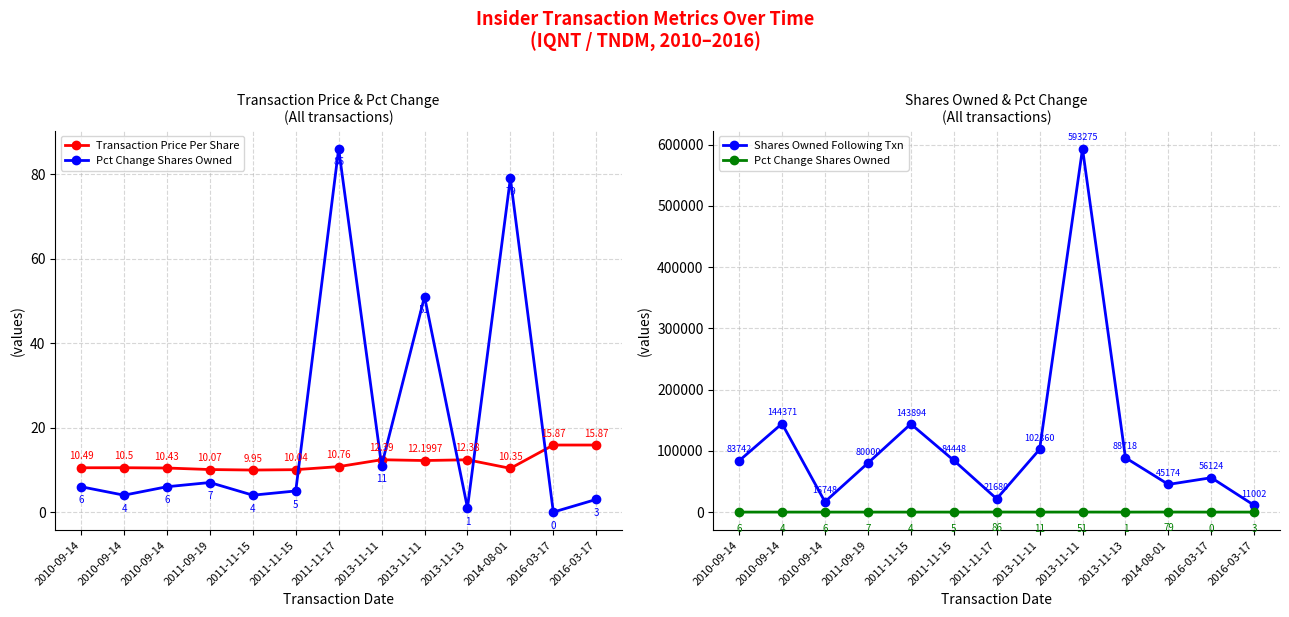

True or false: Transaction Price Per Share has a value of 6.6 at 2016-03-17.

False